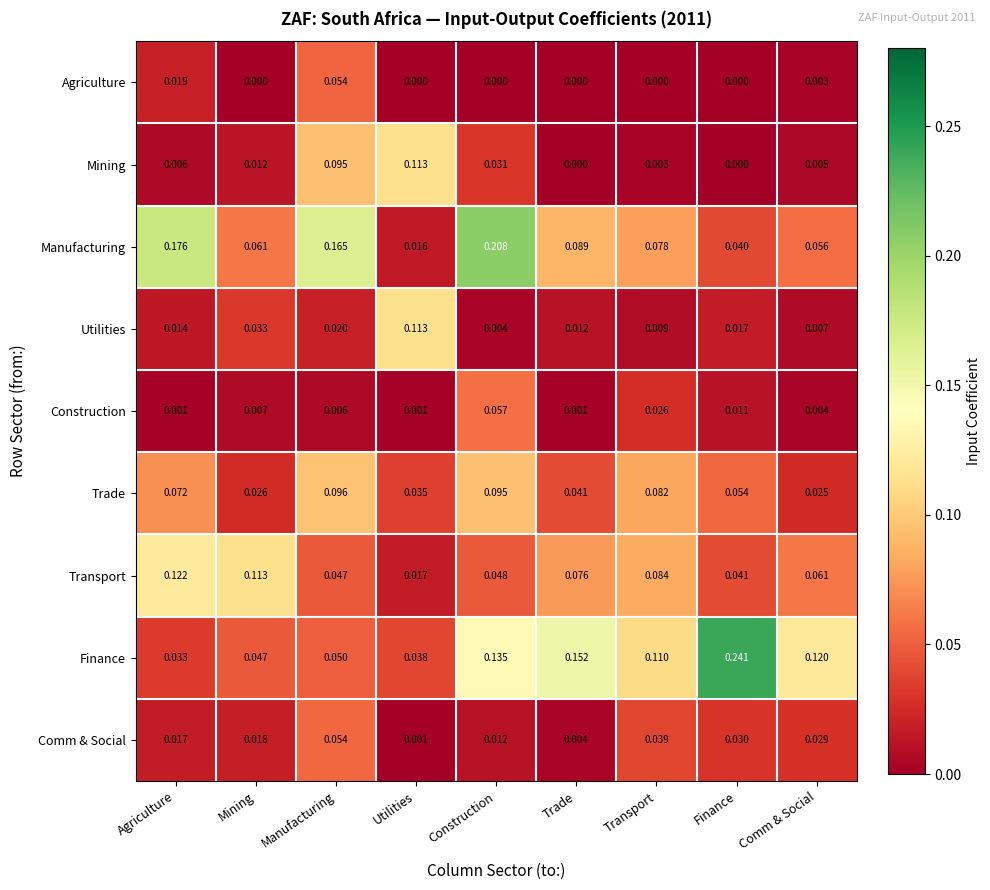

Rank the categories by Trade value from lowest to highest.

Comm & Social, Mining, Utilities, Trade, Finance, Agriculture, Transport, Construction, Manufacturing